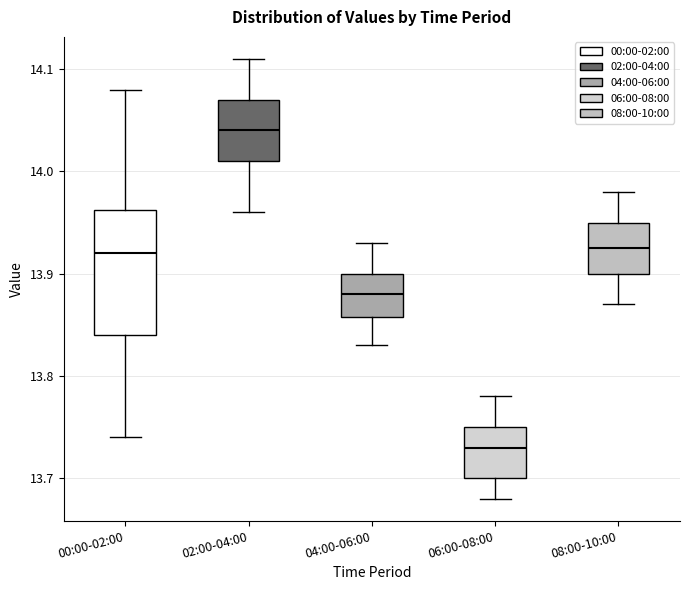

Reading left to right, transcribe this box plot: for each box, give where its median line is, the range the box spans, and where its two whiskers end, as read against the y-axis. The values are not printed on the chart, so give them approximately, as read against the axis.

00:00-02:00: median 13.92, box 13.84 to 13.96, whiskers 13.74 to 14.08
02:00-04:00: median 14.04, box 14.01 to 14.07, whiskers 13.96 to 14.11
04:00-06:00: median 13.88, box 13.86 to 13.90, whiskers 13.83 to 13.93
06:00-08:00: median 13.73, box 13.70 to 13.75, whiskers 13.68 to 13.78
08:00-10:00: median 13.93, box 13.90 to 13.95, whiskers 13.87 to 13.98